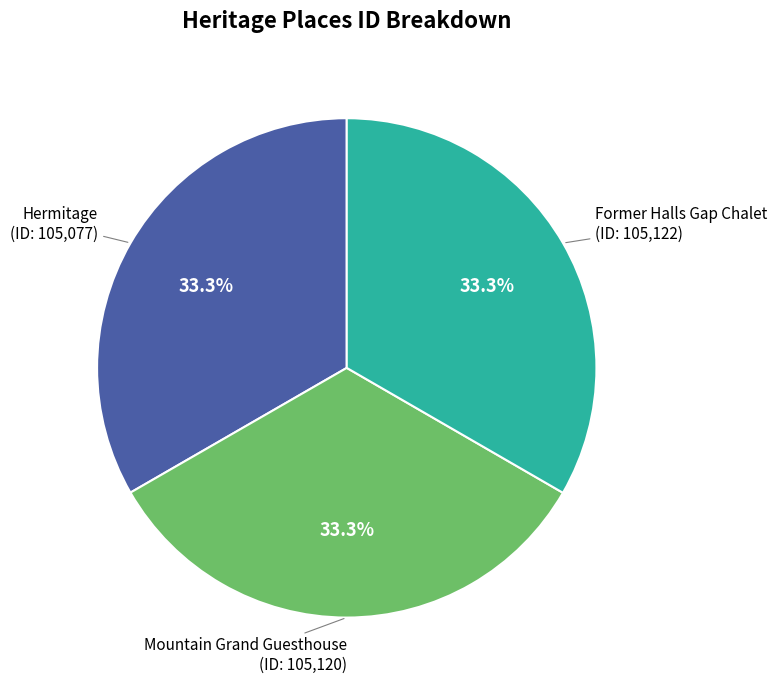

Count the number of slices in the pie.

3